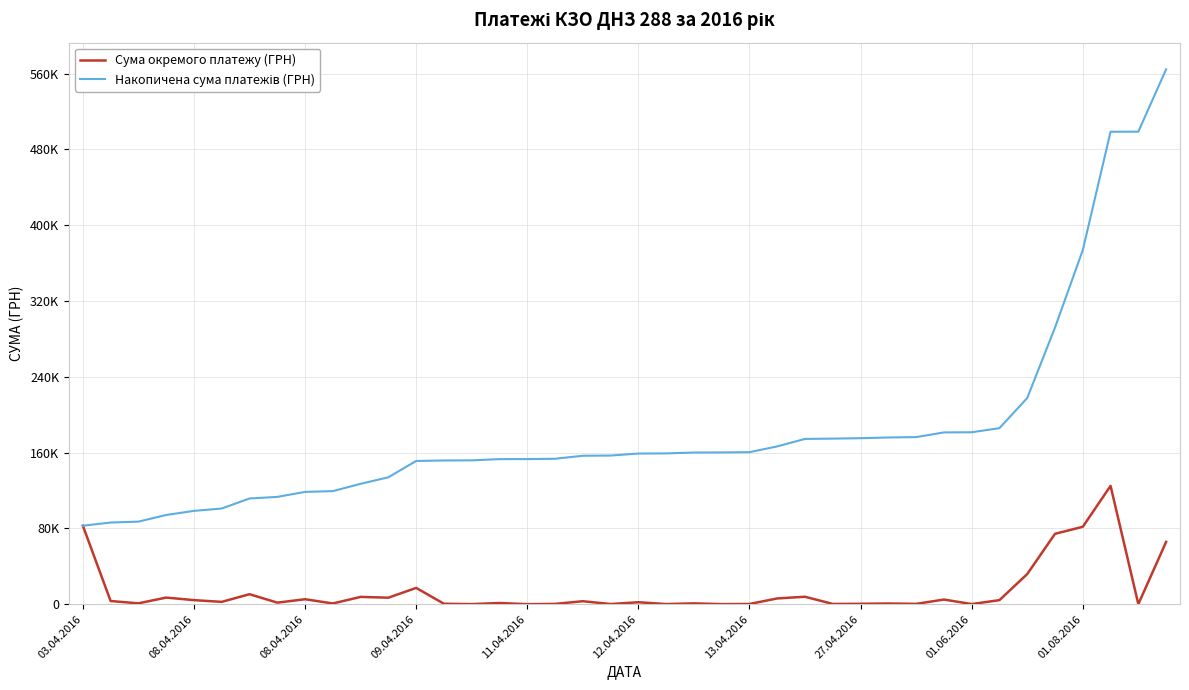

Does the chart display data point markers on the line(s)?

No